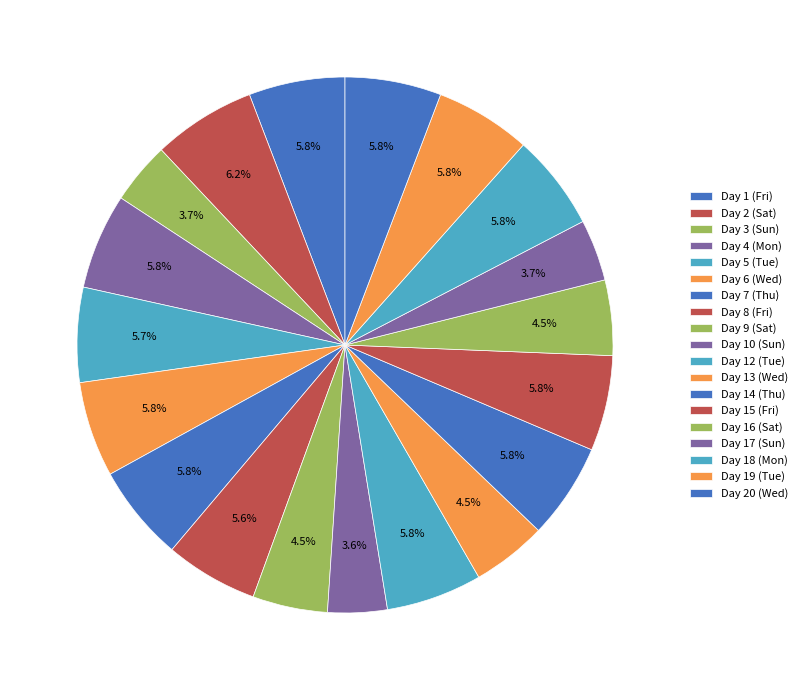

To the nearest percent, what portion does Day 5 (Tue) represent?

6%